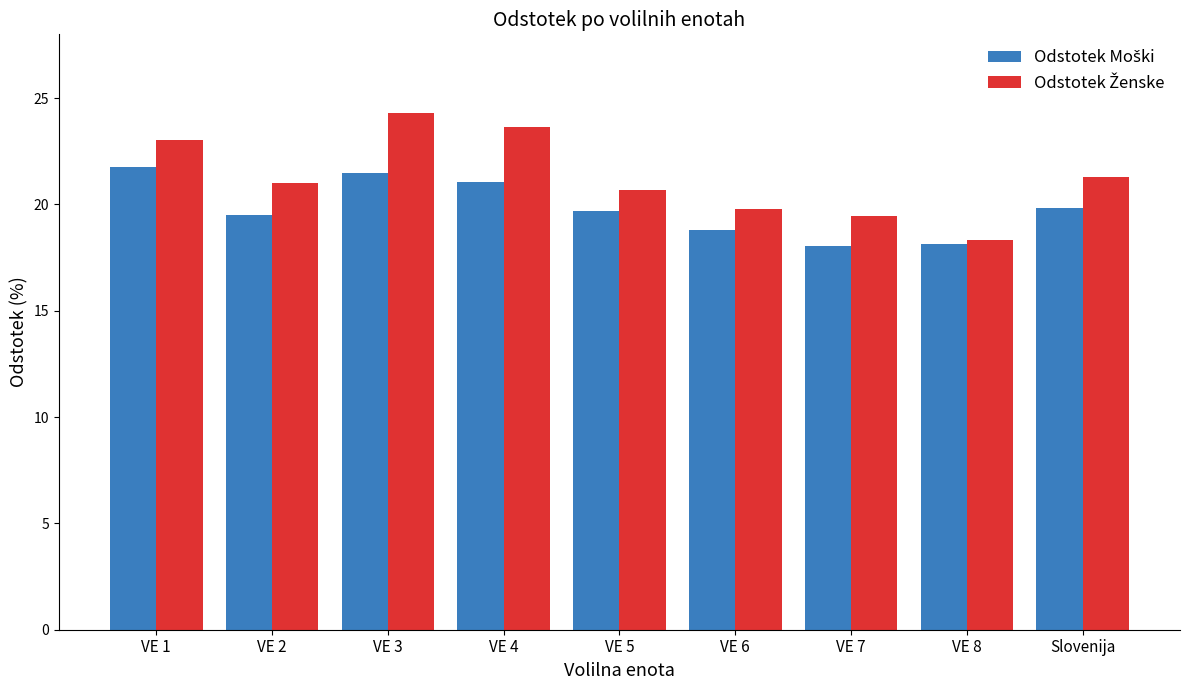

What is the total value across all series at VE 7?

37.5